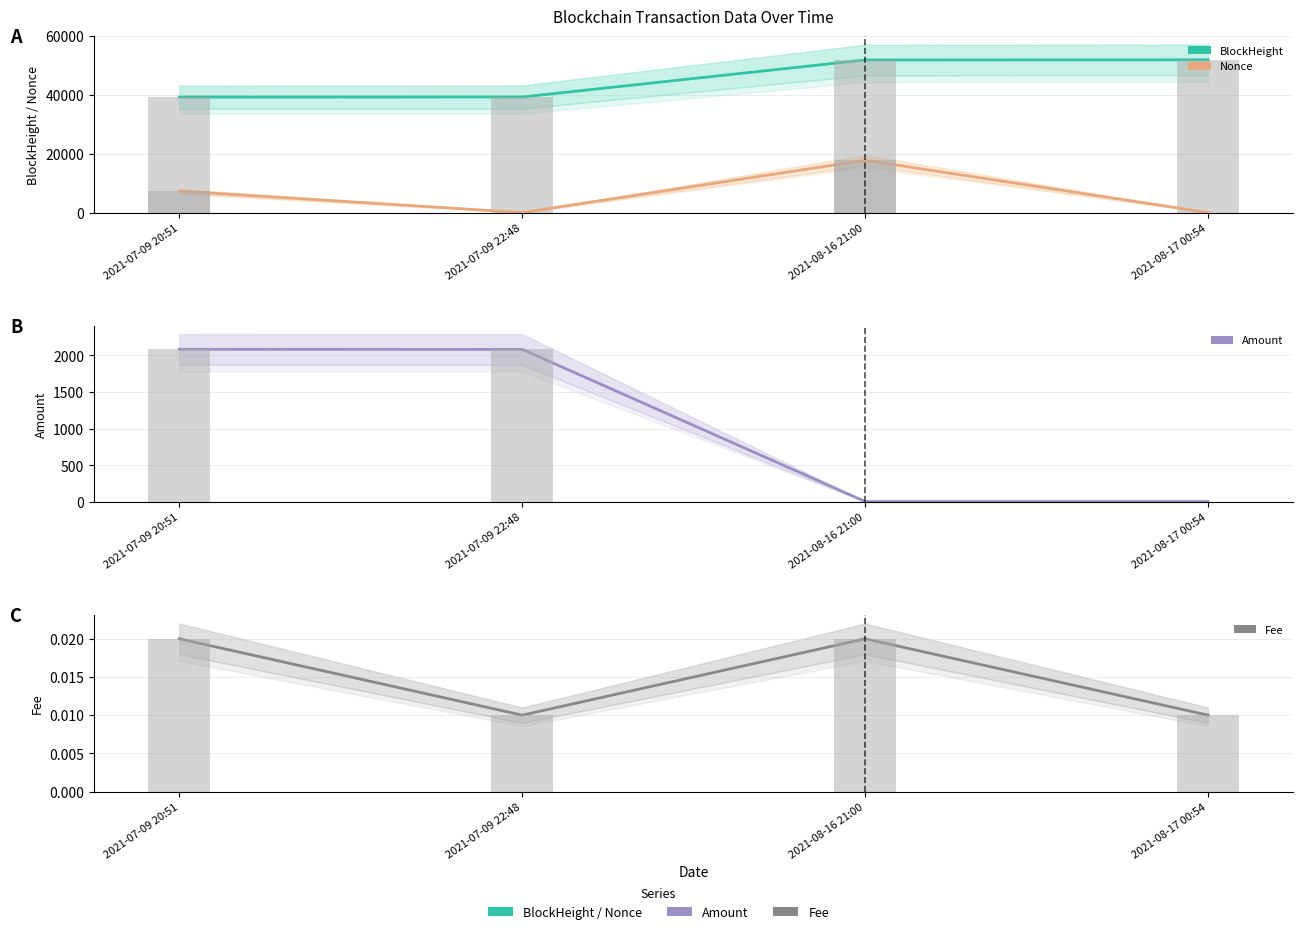

Reading right to left, transcribe all the data shown in this chart.

BlockHeight: 51979.0	51925.0	39324.0	39301.0
Nonce: 1.0	17788.0	0.0	7302.0
Amount: 6.6	6.6	2081.2	2082.2
Fee: 0.0	0.0	0.0	0.0